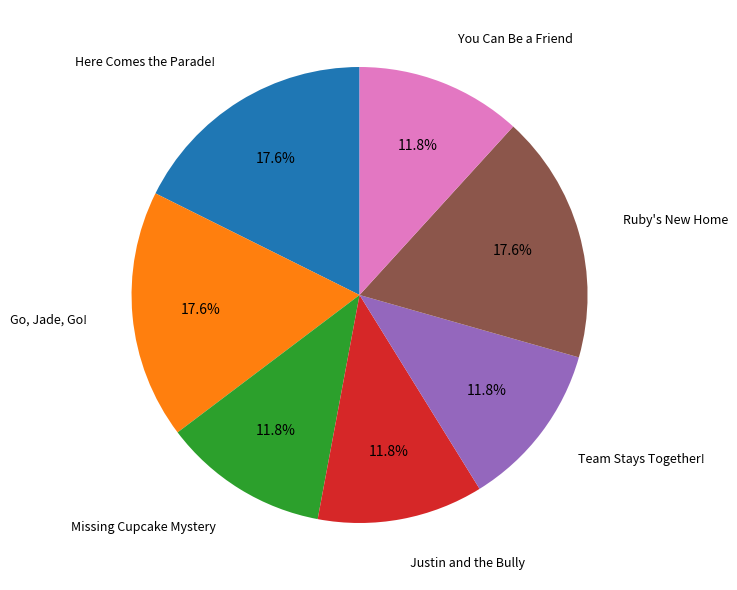

Count the number of slices in the pie.

7